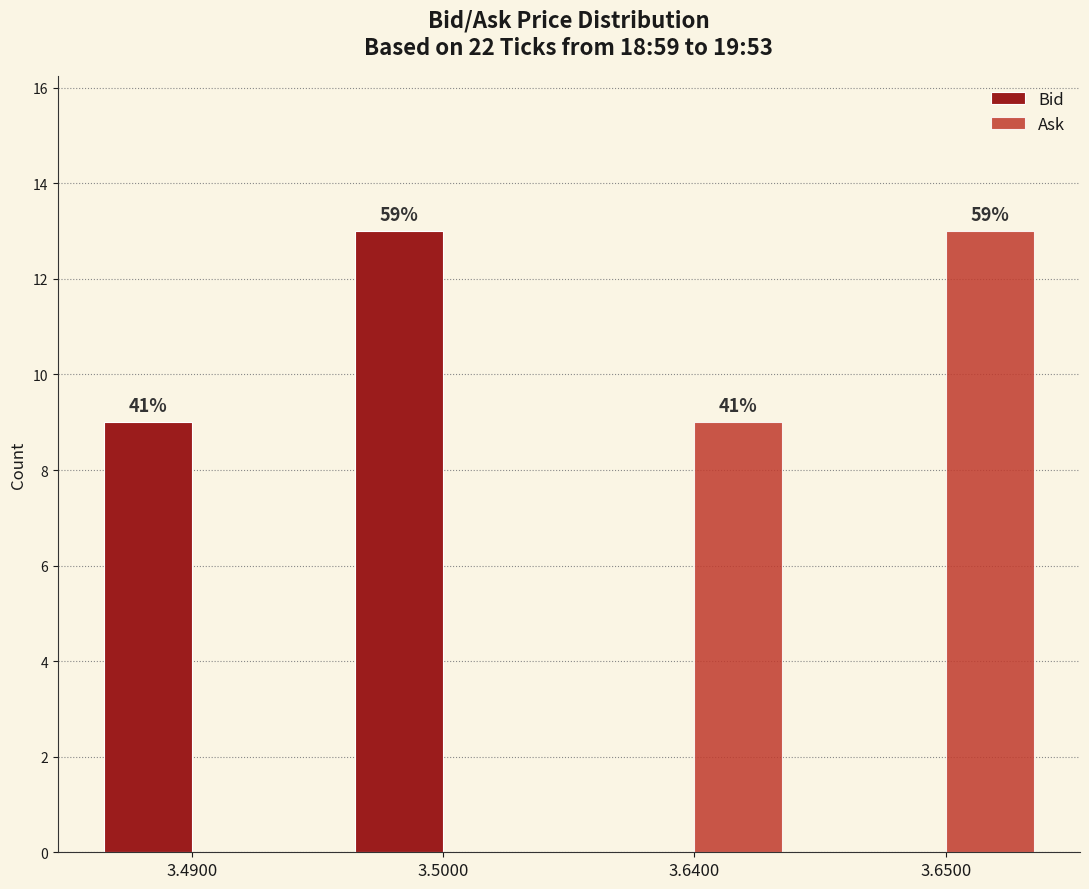

Are the bars grouped side by side (vs. stacked)?

Yes